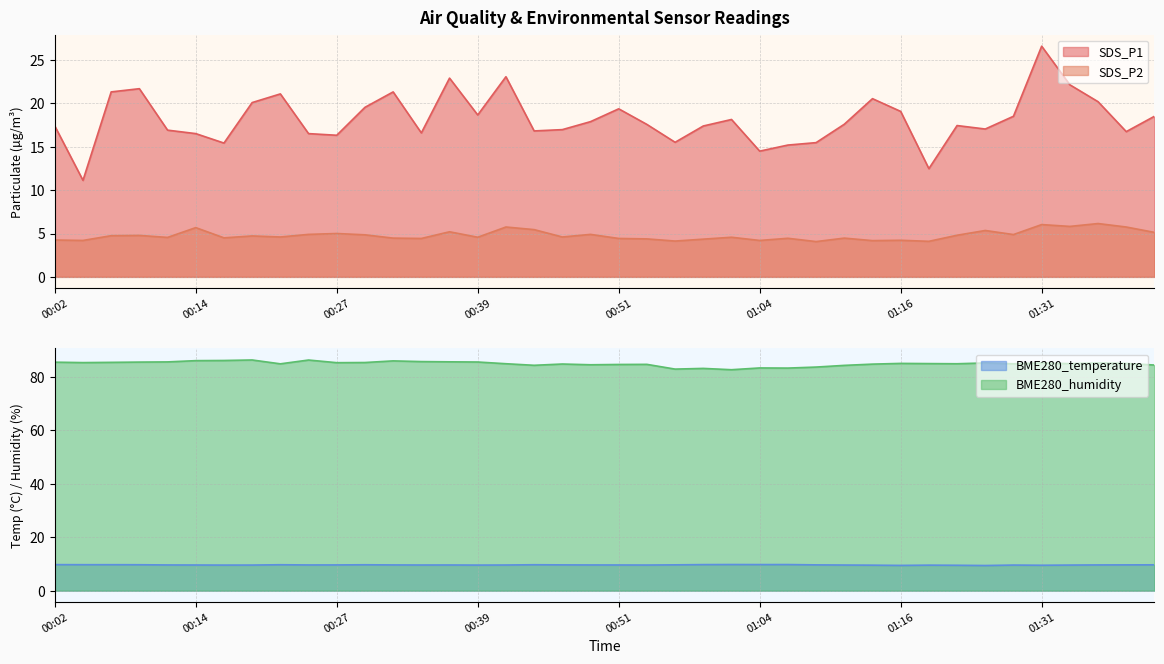

True or false: BME280_temperature and BME280_humidity intersect in this chart.

False